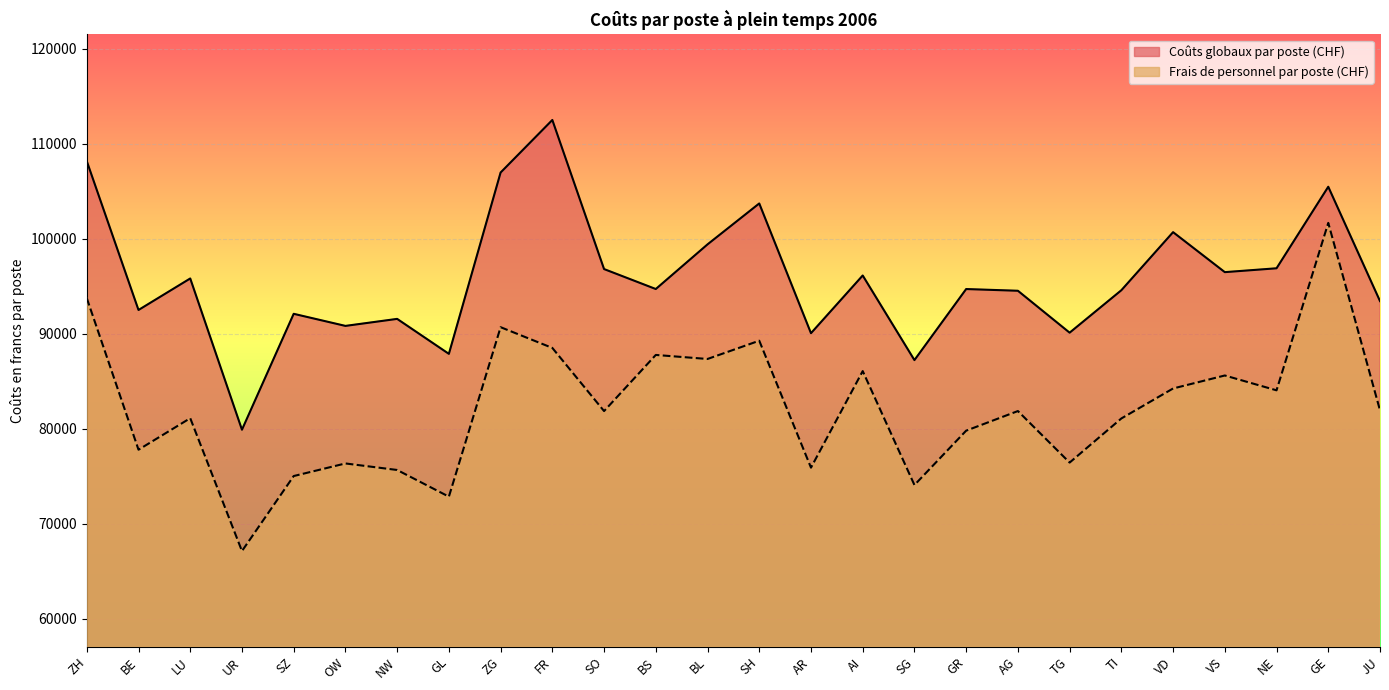

At which category is the sum across all series the highest?

GE